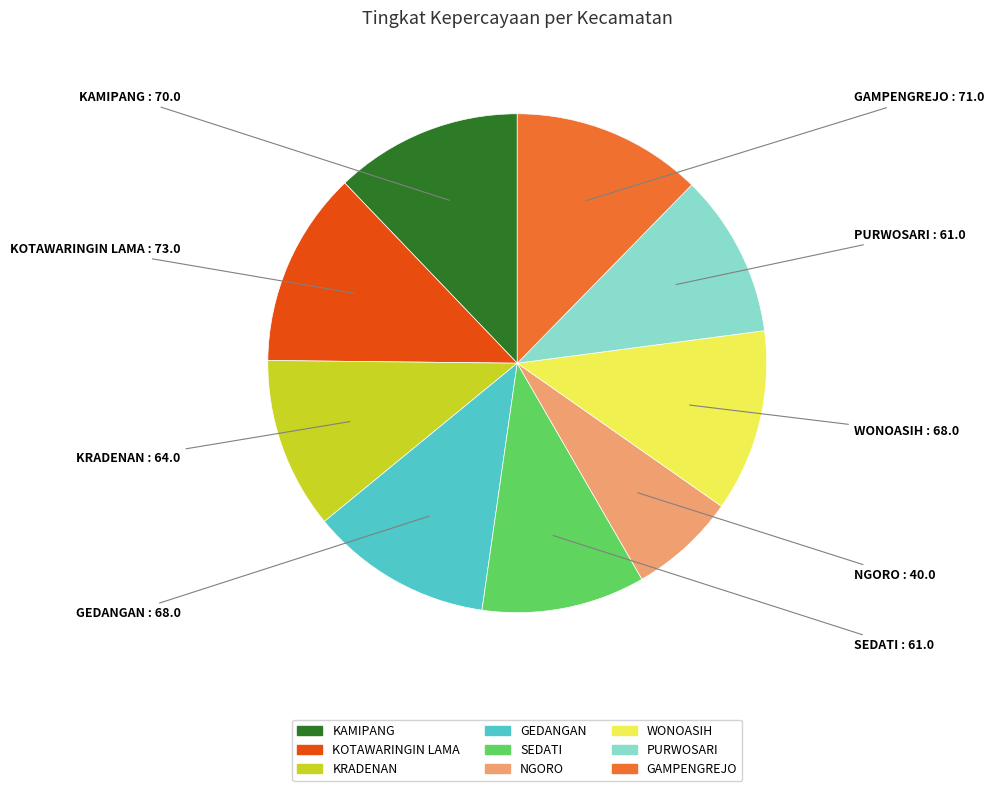

The SEDATI slice represents 11% of the pie. True or false?

True